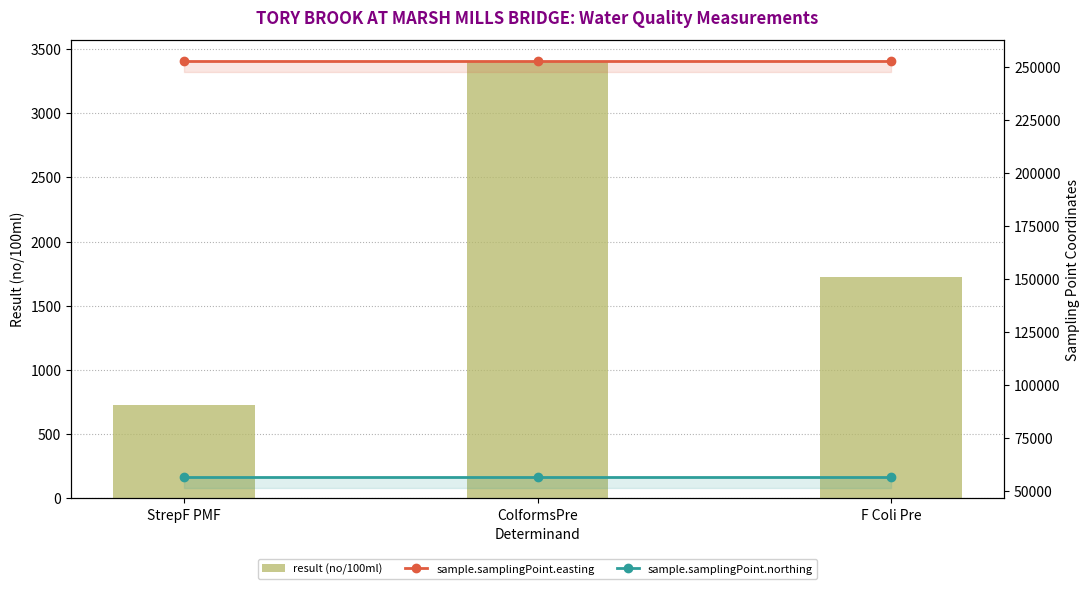

What is the greatest value displayed?

252741